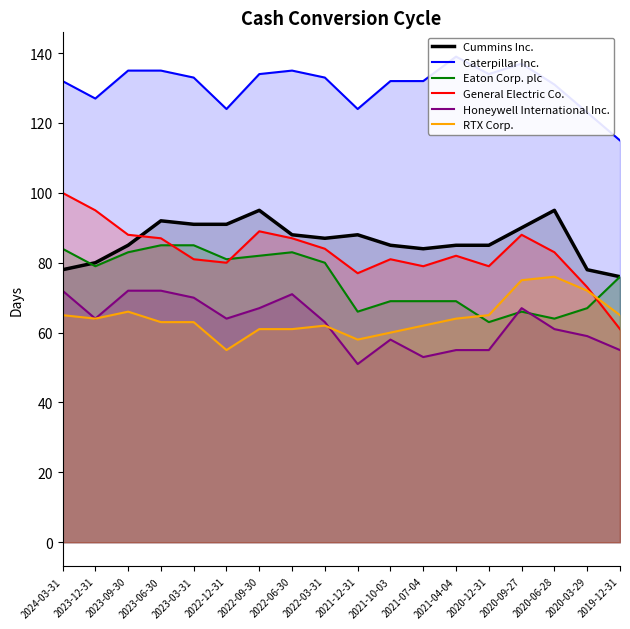

The Honeywell International Inc. series shows 98 at 2023-06-30. True or false?

False